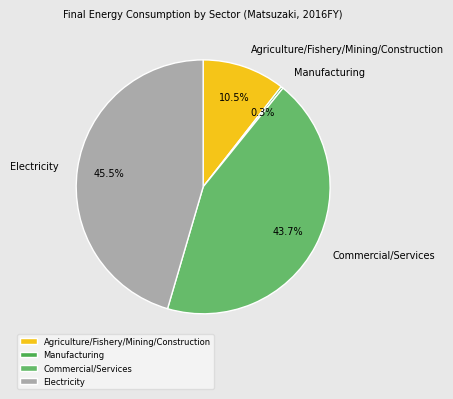

To the nearest percent, what is the difference between the Manufacturing and Commercial/Services slice percentages?

43%